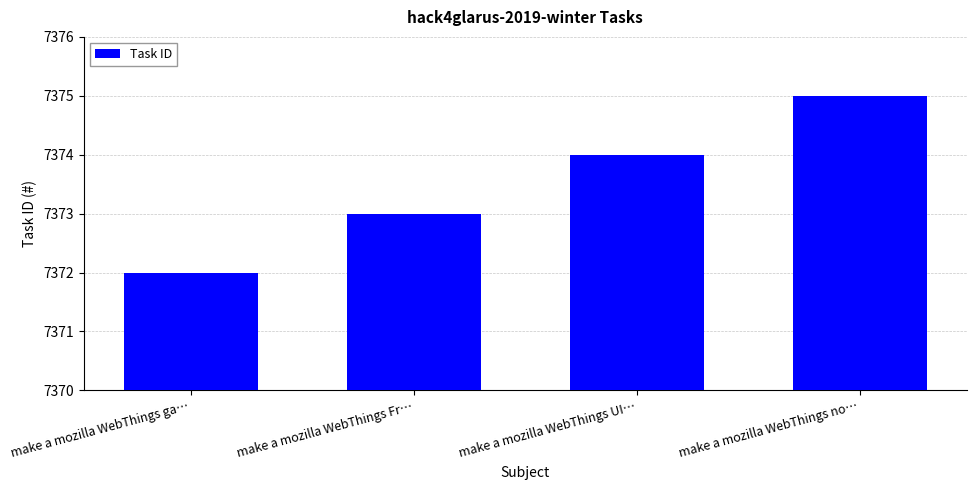

What is the label of the 3rd bar from the right?

make a mozilla WebThings Fr…